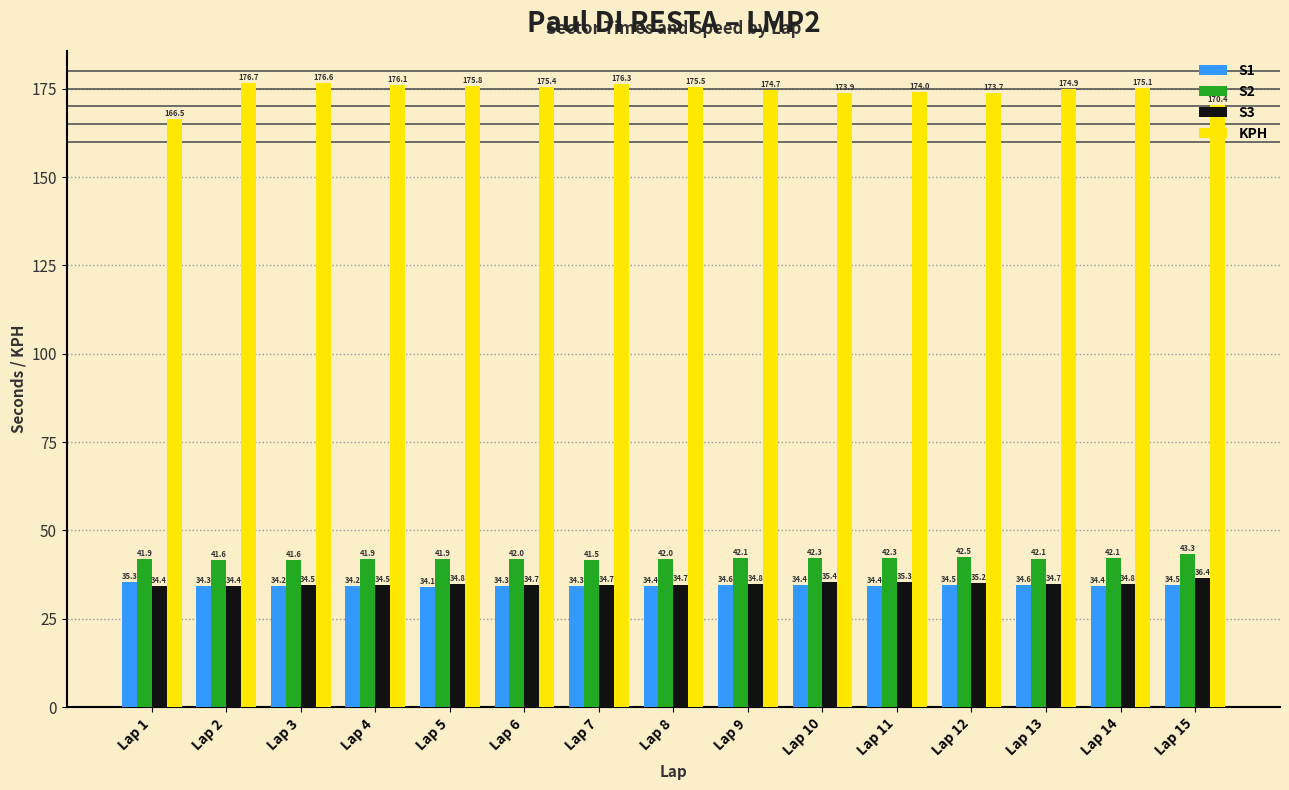

Which label corresponds to the smallest value in the chart?

Lap 5